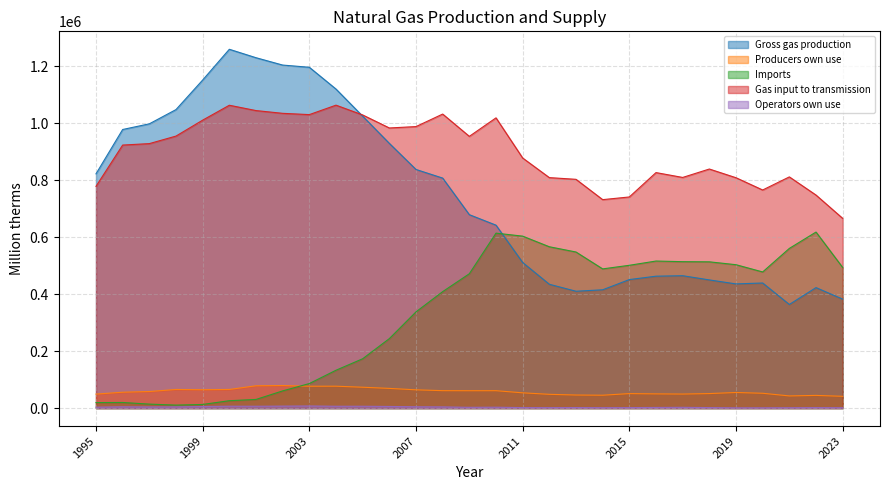

What is the difference between the highest and lowest values at 2001?

1223984.0